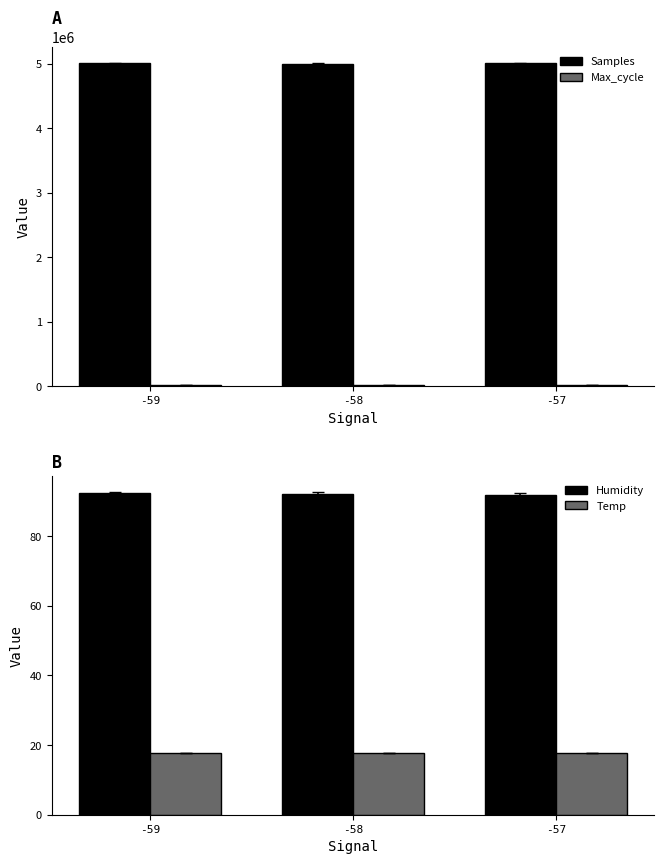

What are all the series names shown in the legend?

Samples, Max_cycle, Humidity, Temp